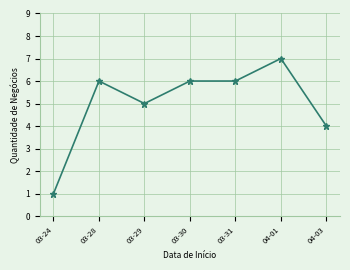

Is it true that the value at 03-24 is 2?

False